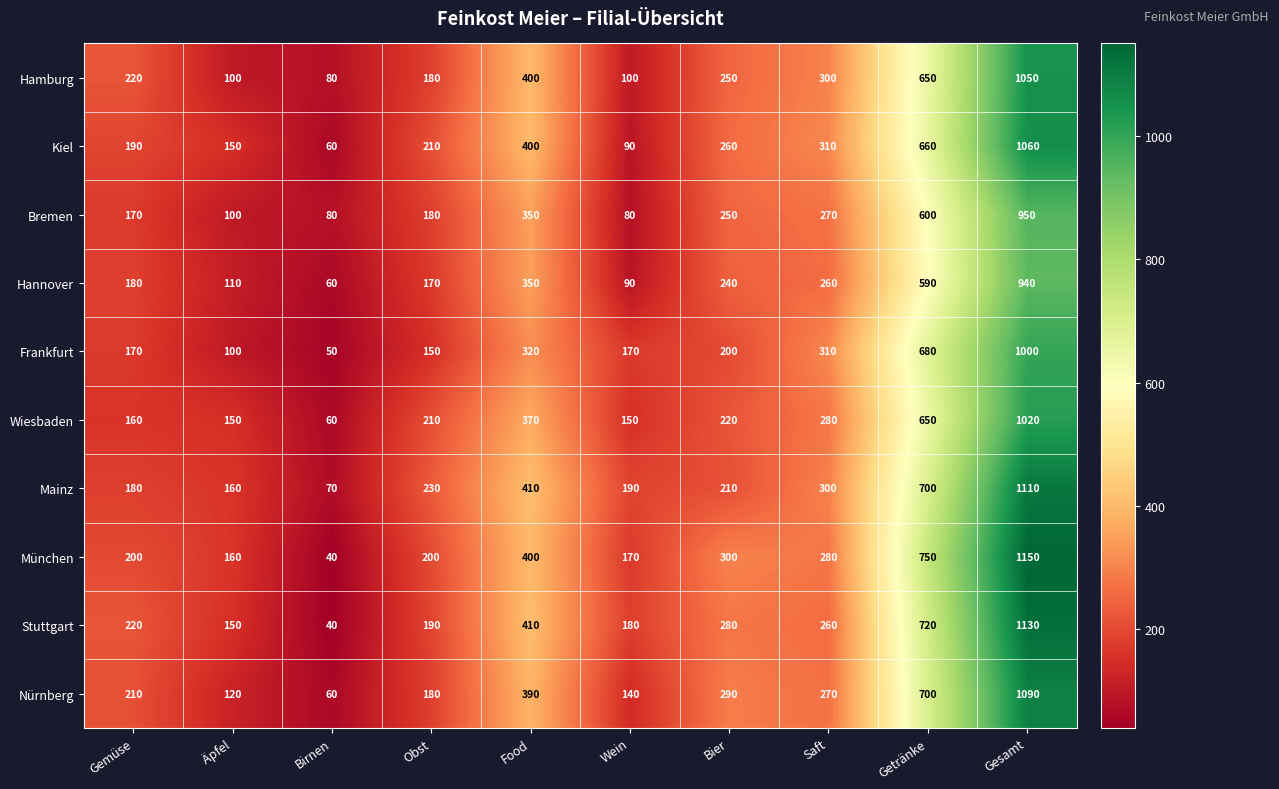

At which category is the sum across all series the highest?

Gesamt